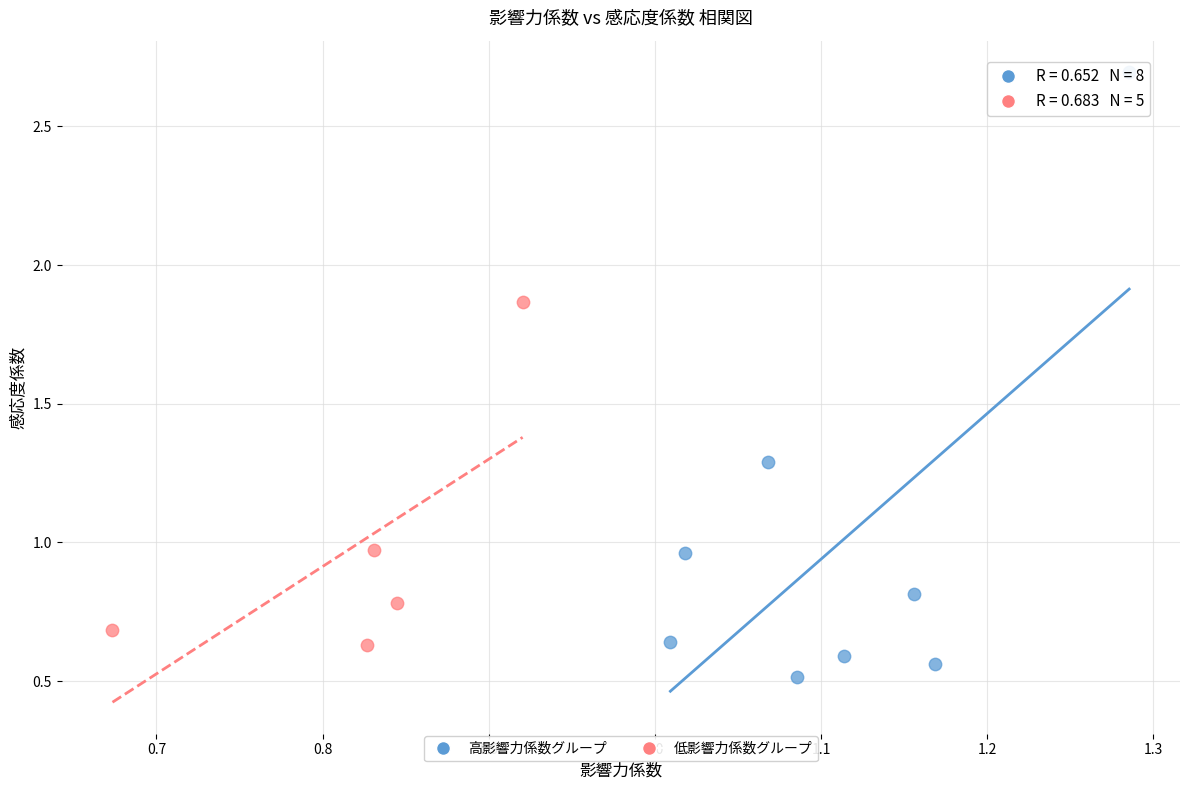

Which series contains the highest Y value?

高影響力係数グループ